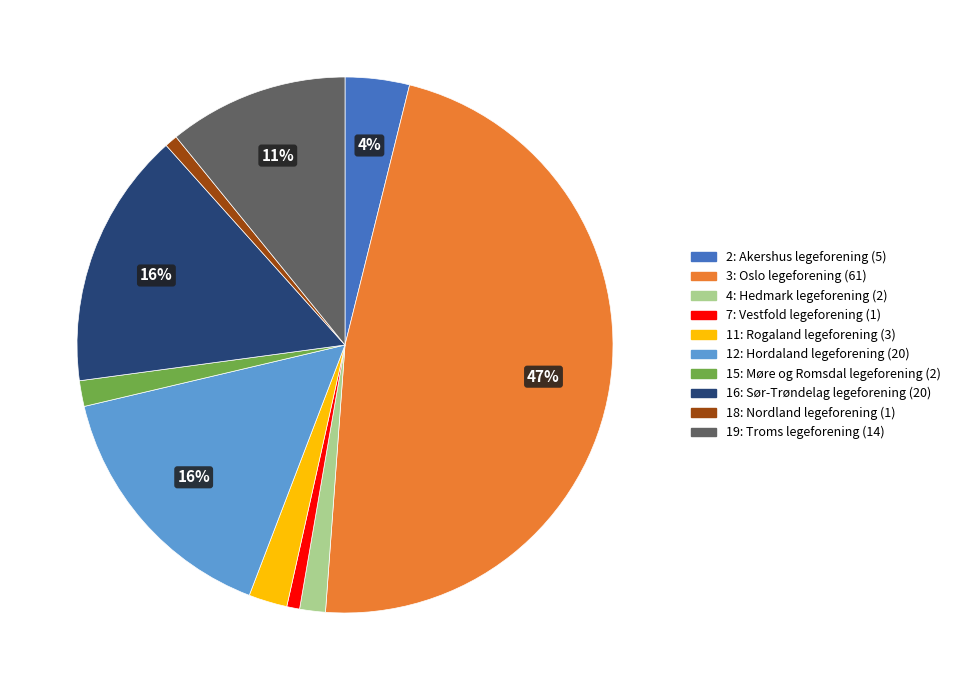

Count the number of slices in the pie.

10